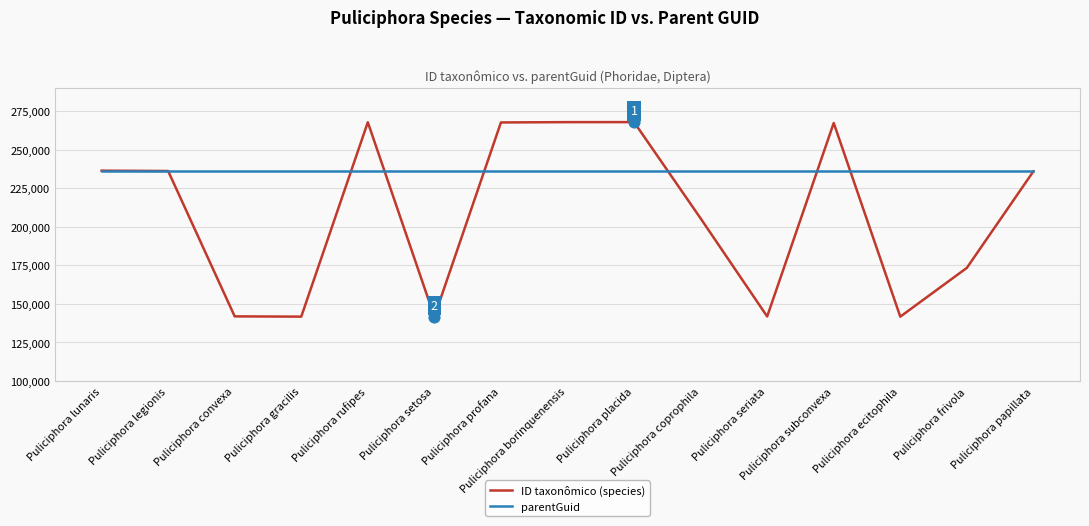

Is the value of parentGuid at Puliciphora rufipes greater than the value of ID taxonômico (species) at Puliciphora seriata?

Yes